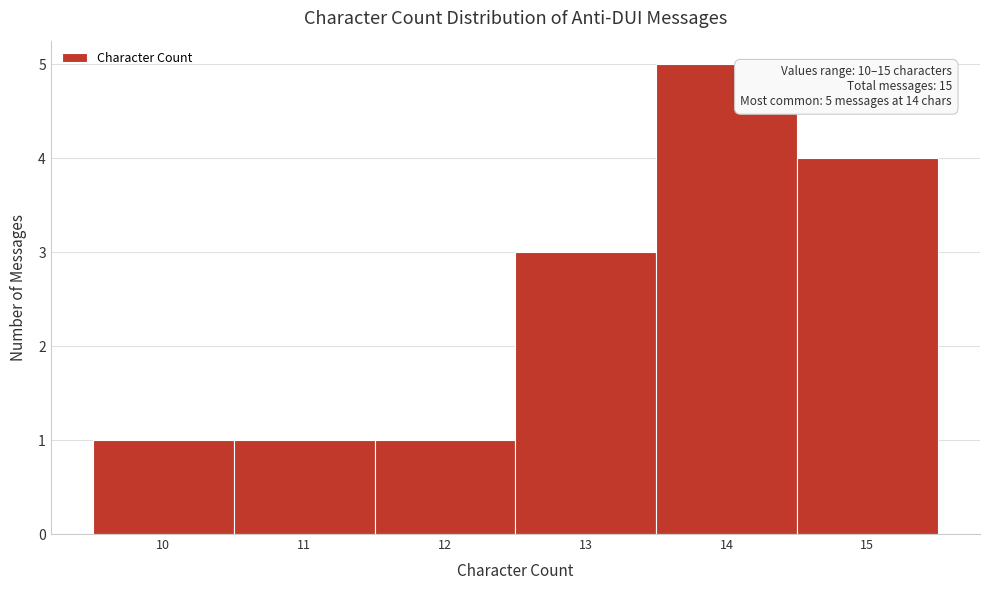

Which range on the x-axis has the tallest bar?

13.5 to 14.5